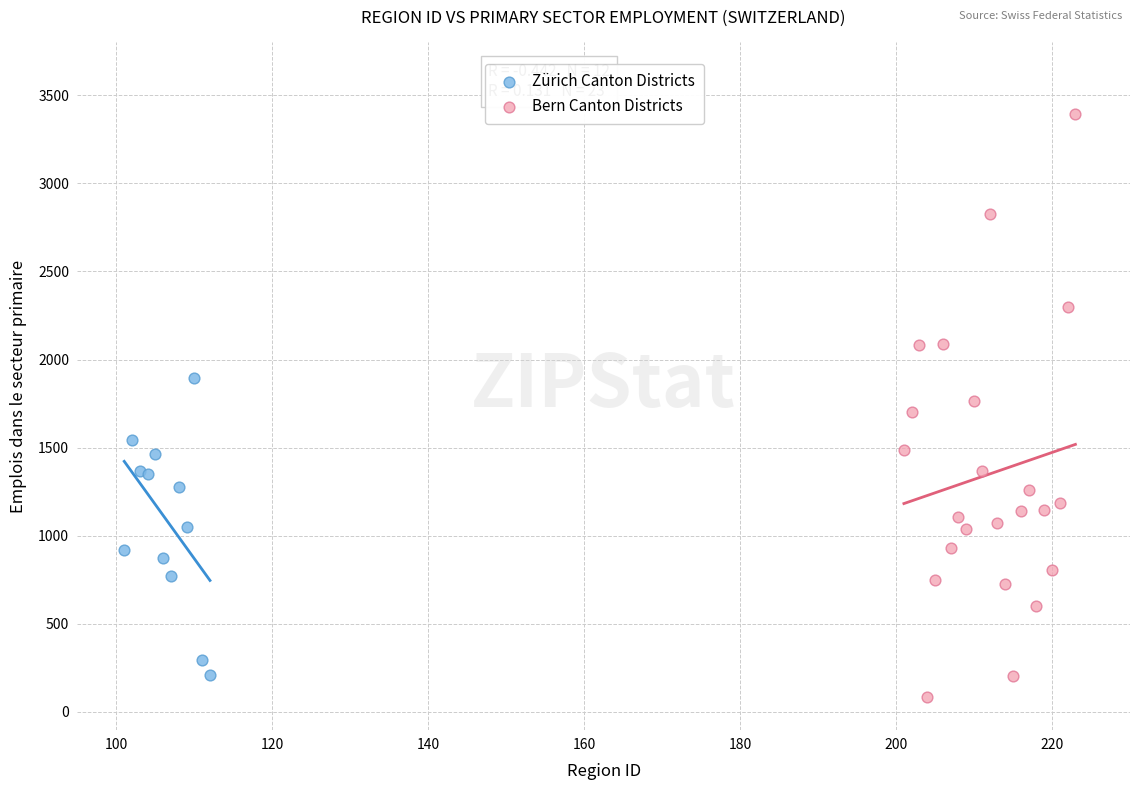

Which series has the widest spread of Y values?

Bern Canton Districts